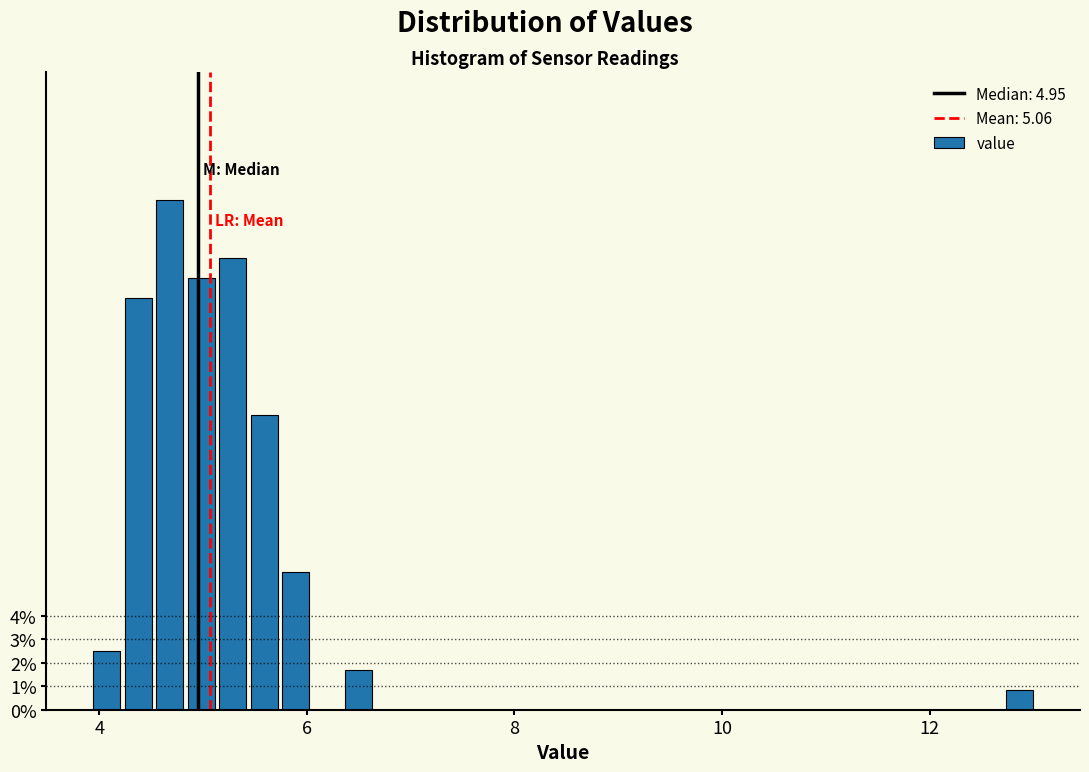

Around what value on the x-axis is the tallest bar? Give the approximate position of its centre, as read against the axis.

4.6